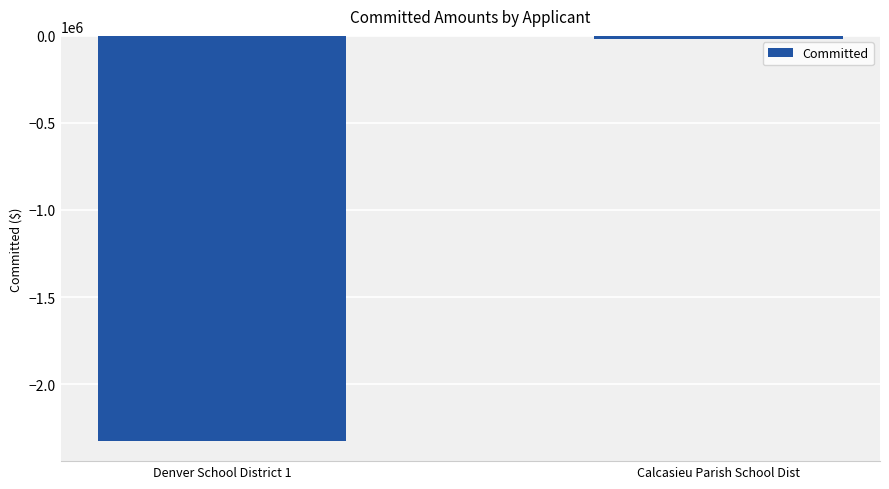

What is the change in value from Denver School District 1 to Calcasieu Parish School Dist?

+2307121.9